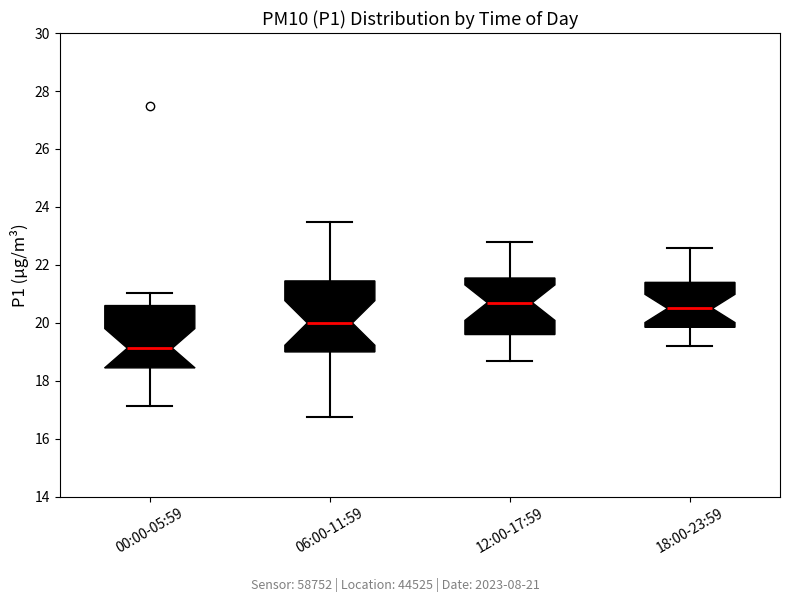

Reading left to right, read every box against the y-axis: the position of its median line, the range the box covers, and the ends of its whiskers. The values are not printed on the chart, so give them approximately, as read against the axis.

00:00-05:59: median 19.2, box 18.4 to 20.6, whiskers 17.2 to 21.0
06:00-11:59: median 20.0, box 19.0 to 21.4, whiskers 16.8 to 23.4
12:00-17:59: median 20.8, box 19.6 to 21.6, whiskers 18.8 to 22.8
18:00-23:59: median 20.6, box 19.8 to 21.4, whiskers 19.2 to 22.6